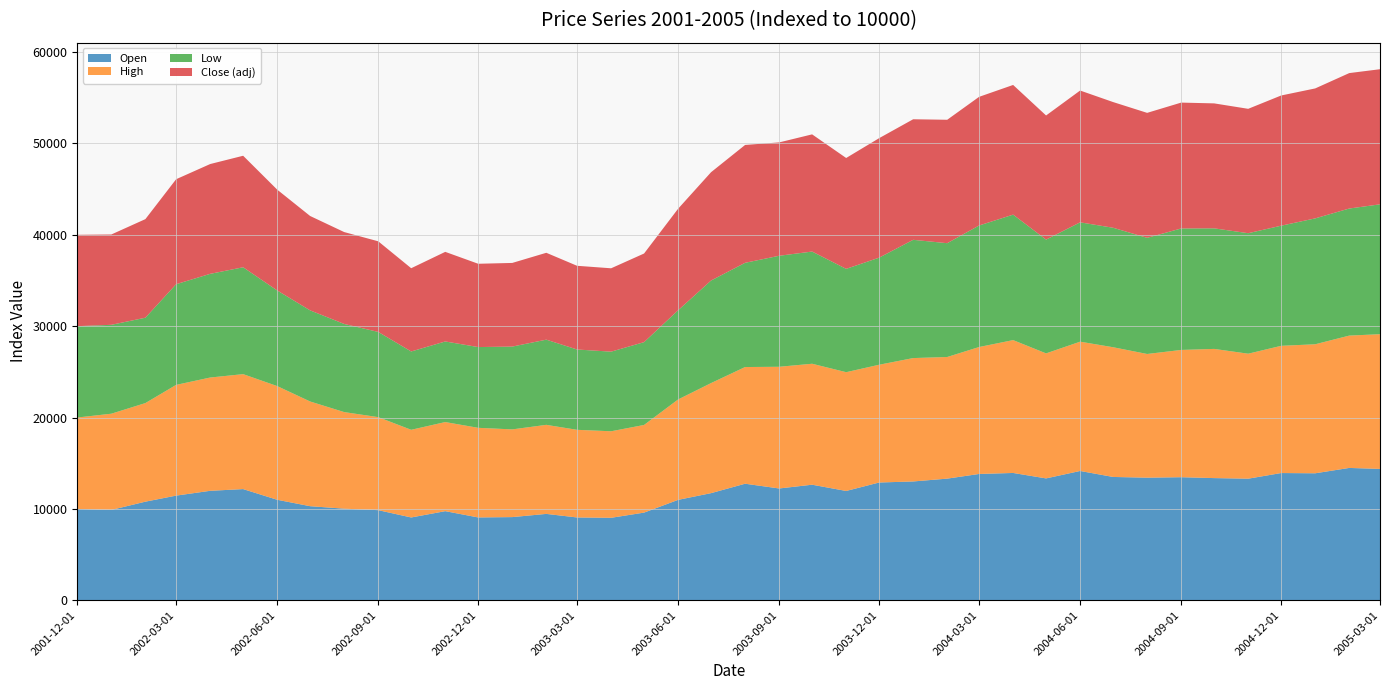

Reading right to left, transcribe all the data shown in this chart.

Open: 2005/03/01=14375.6	2005/02/01=14483.8	2005/01/01=13897.6	2004/12/01=13924.4	2004/11/01=13306.7	2004/10/01=13371.6	2004/09/01=13468.6	2004/08/01=13417.5	2004/07/01=13496.3	2004/06/01=14151.1	2004/05/01=13337.3	2004/04/01=13933.4	2004/03/01=13822.4	2004/02/01=13312.8	2004/01/01=13003.2	2003/12/01=12888.6	2003/11/01=11962.3	2003/10/01=12647.8	2003/09/01=12234.9	2003/08/01=12755.8	2003/07/01=11724.0	2003/06/01=10989.3	2003/05/01=9593.5	2003/04/01=9025.3	2003/03/01=9062.1	2003/02/01=9452.6	2003/01/01=9101.9	2002/12/01=9064.2	2002/11/01=9752.2	2002/10/01=9061.1	2002/09/01=9861.9	2002/08/01=10024.3	2002/07/01=10296.2	2002/06/01=10998.3	2002/05/01=12167.4	2002/04/01=11980.0	2002/03/01=11453.6	2002/02/01=10791.0	2002/01/01=9886.7	2001/12/01=10000.0
High: 2005/03/01=14746.1	2005/02/01=14483.8	2005/01/01=14121.2	2004/12/01=13924.4	2004/11/01=13679.9	2004/10/01=14139.6	2004/09/01=13929.0	2004/08/01=13538.0	2004/07/01=14198.4	2004/06/01=14151.1	2004/05/01=13683.6	2004/04/01=14540.7	2004/03/01=13895.0	2004/02/01=13312.8	2004/01/01=13504.9	2003/12/01=12888.6	2003/11/01=13000.1	2003/10/01=13238.4	2003/09/01=13320.3	2003/08/01=12771.1	2003/07/01=12047.0	2003/06/01=10989.3	2003/05/01=9593.5	2003/04/01=9470.9	2003/03/01=9592.7	2003/02/01=9746.9	2003/01/01=9600.2	2002/12/01=9809.1	2002/11/01=9752.2	2002/10/01=9595.9	2002/09/01=10180.6	2002/08/01=10571.4	2002/07/01=11459.7	2002/06/01=12445.0	2002/05/01=12581.4	2002/04/01=12398.8	2002/03/01=12119.7	2002/02/01=10791.0	2002/01/01=10531.5	2001/12/01=10000.0
Low: 2005/03/01=14213.8	2005/02/01=13908.6	2005/01/01=13778.8	2004/12/01=13147.8	2004/11/01=13188.5	2004/10/01=13195.7	2004/09/01=13296.0	2004/08/01=12713.0	2004/07/01=13076.9	2004/06/01=13062.0	2004/05/01=12452.6	2004/04/01=13733.1	2004/03/01=13300.7	2004/02/01=12455.3	2004/01/01=12942.9	2003/12/01=11720.0	2003/11/01=11310.1	2003/10/01=12279.9	2003/09/01=12149.5	2003/08/01=11408.1	2003/07/01=11223.8	2003/06/01=9761.5	2003/05/01=9065.1	2003/04/01=8713.3	2003/03/01=8791.1	2003/02/01=9323.7	2003/01/01=9063.1	2002/12/01=8839.2	2002/11/01=8820.8	2002/10/01=8572.3	2002/09/01=9326.9	2002/08/01=9645.8	2002/07/01=9972.0	2002/06/01=10464.9	2002/05/01=11697.6	2002/04/01=11348.6	2002/03/01=11019.9	2002/02/01=9342.2	2002/01/01=9729.7	2001/12/01=10000.0
Close (adj): 2005/03/01=14787.8	2005/02/01=14823.5	2005/01/01=14223.6	2004/12/01=14251.0	2004/11/01=13613.8	2004/10/01=13677.5	2004/09/01=13776.1	2004/08/01=13677.9	2004/07/01=13758.2	2004/06/01=14425.8	2004/05/01=13587.1	2004/04/01=14194.3	2004/03/01=14081.2	2004/02/01=13509.8	2004/01/01=13195.5	2003/12/01=13079.2	2003/11/01=12134.2	2003/10/01=12827.5	2003/09/01=12408.5	2003/08/01=12900.0	2003/07/01=11856.5	2003/06/01=11113.5	2003/05/01=9699.6	2003/04/01=9125.1	2003/03/01=9162.4	2003/02/01=9508.1	2003/01/01=9155.3	2002/12/01=9117.4	2002/11/01=9807.8	2002/10/01=9113.1	2002/09/01=9918.2	2002/08/01=10057.6	2002/07/01=10330.4	2002/06/01=11034.8	2002/05/01=12205.9	2002/04/01=12017.8	2002/03/01=11489.8	2002/02/01=10791.0	2002/01/01=9886.7	2001/12/01=10000.0